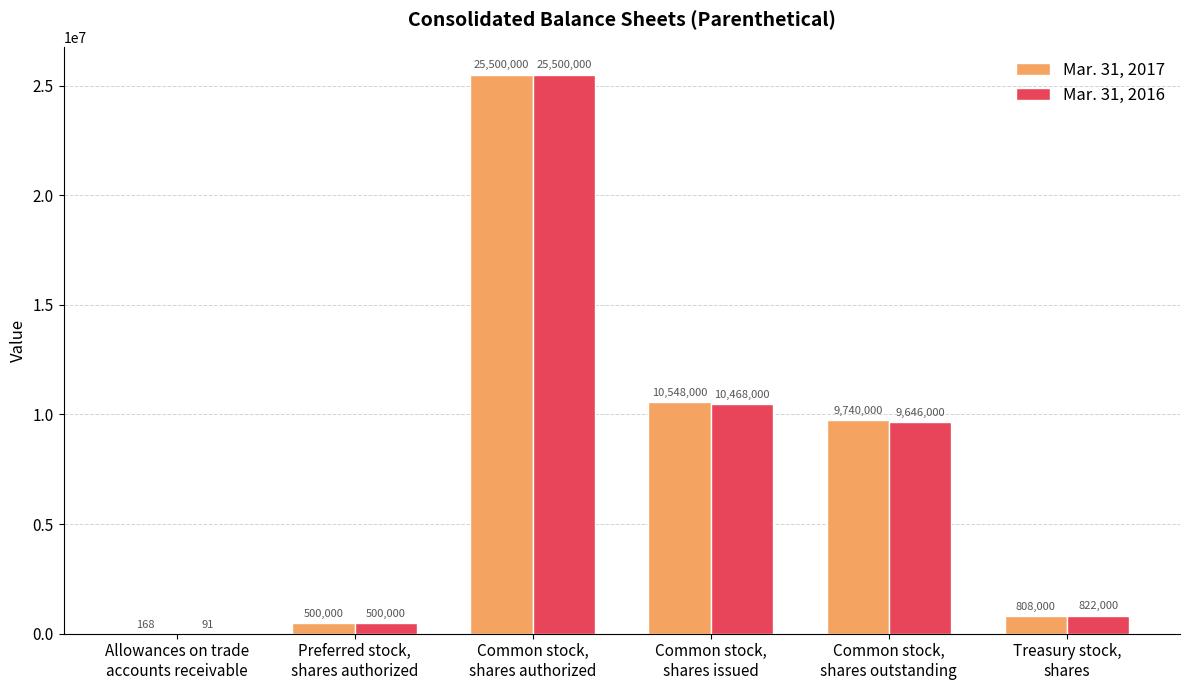

What is the sum of all Mar. 31, 2016 values?

46936091